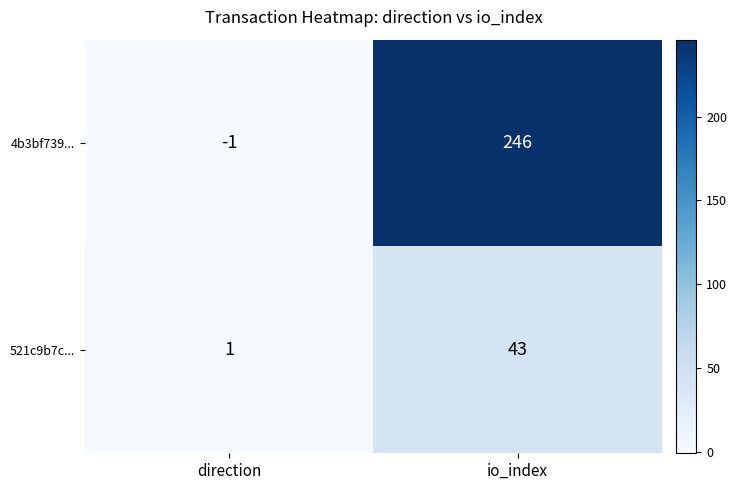

What is the difference between the 521c9b7c... values at io_index and direction?

42